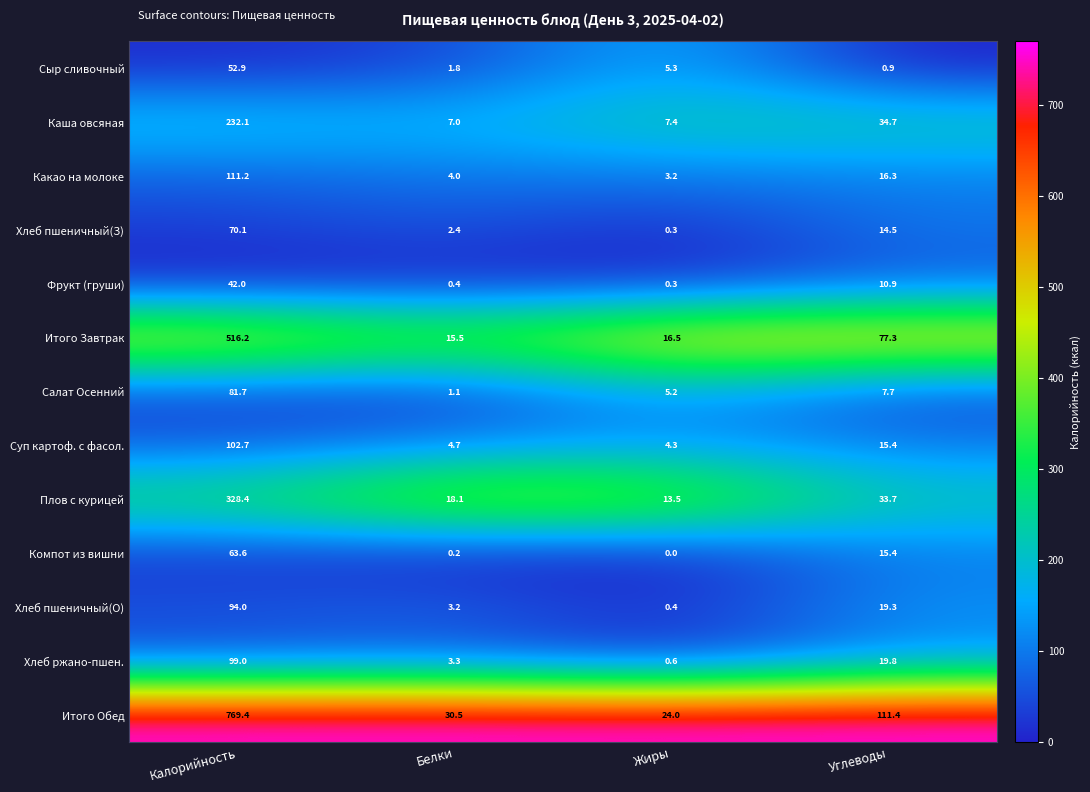

Rank the series by their maximum value, from highest to lowest.

Итого Обед, Итого Завтрак, Плов с курицей, Каша овсяная, Какао на молоке, Суп картоф. с фасол., Хлеб ржано-пшен., Хлеб пшеничный(О), Салат Осенний, Хлеб пшеничный(З), Компот из вишни, Сыр сливочный, Фрукт (груши)